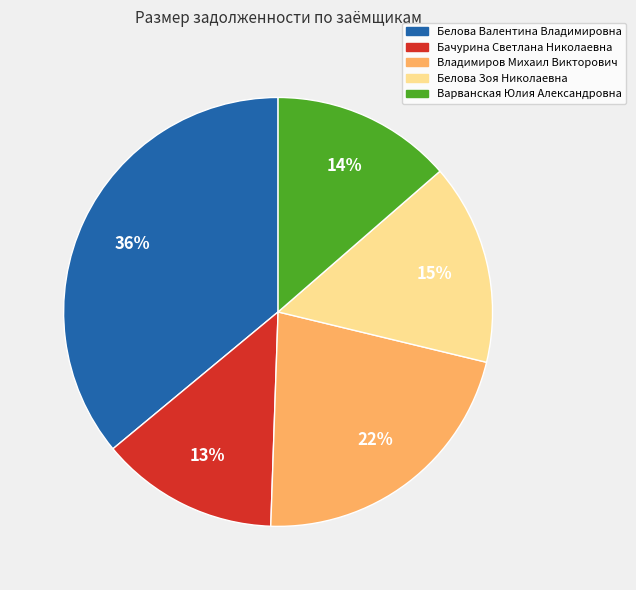

What is the ratio of the value at Белова Зоя Николаевна to the value at Владимиров Михаил Викторович?

0.7